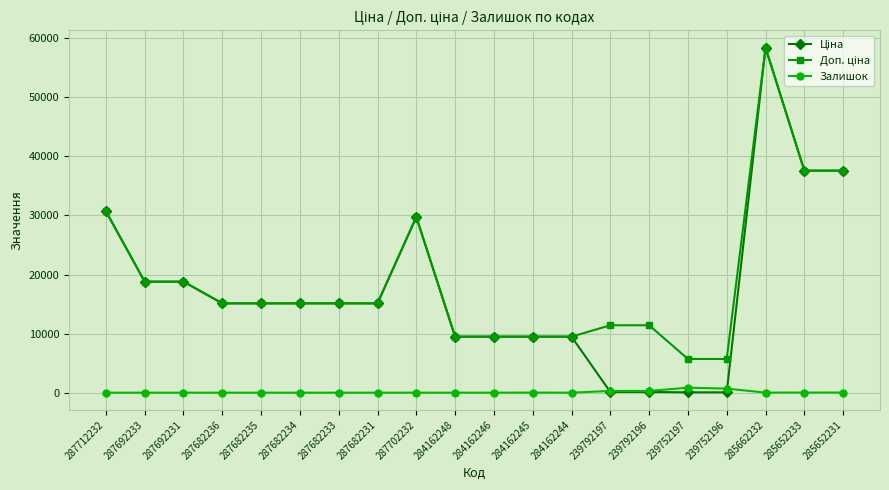

What is the total value across all series at 287682233?

30240.0